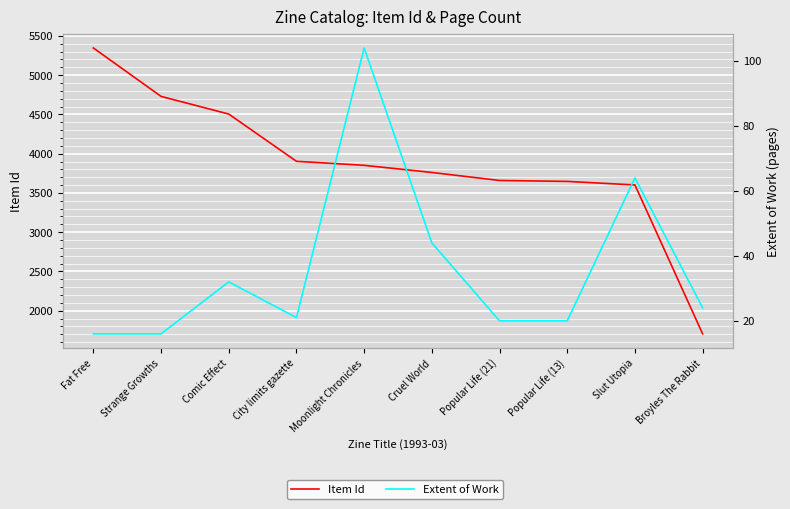

Reading left to right, transcribe all the data shown in this chart.

Item Id: Fat Free=5347	Strange Growths=4730	Comic Effect=4505	City limits gazette=3903	Moonlight Chronicles=3852	Cruel World=3761	Popular Life (21)=3659	Popular Life (13)=3647	Slut Utopia=3602	Broyles The Rabbit=1705
Extent of Work: Fat Free=16	Strange Growths=16	Comic Effect=32	City limits gazette=21	Moonlight Chronicles=104	Cruel World=44	Popular Life (21)=20	Popular Life (13)=20	Slut Utopia=64	Broyles The Rabbit=24